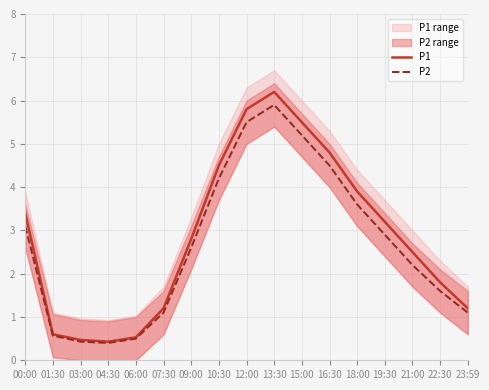

How many lines are shown in the chart?

2